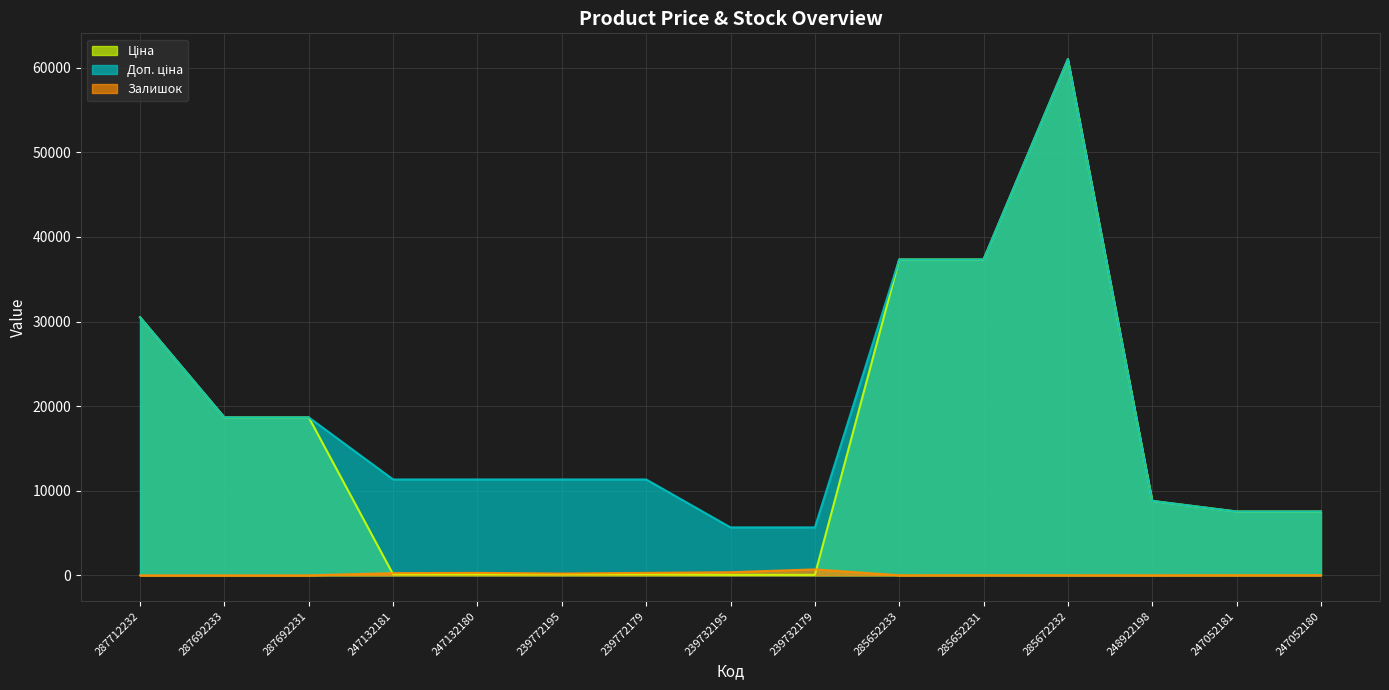

Does the chart display data point markers on the line(s)?

No